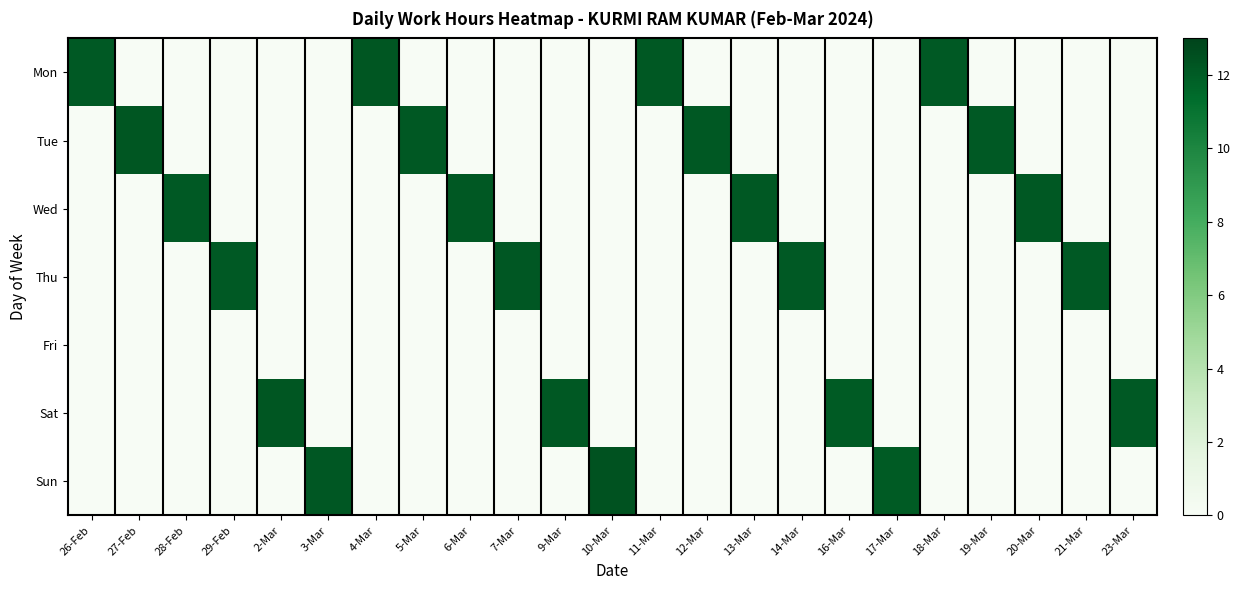

Which series has the largest total across all categories?

Tue